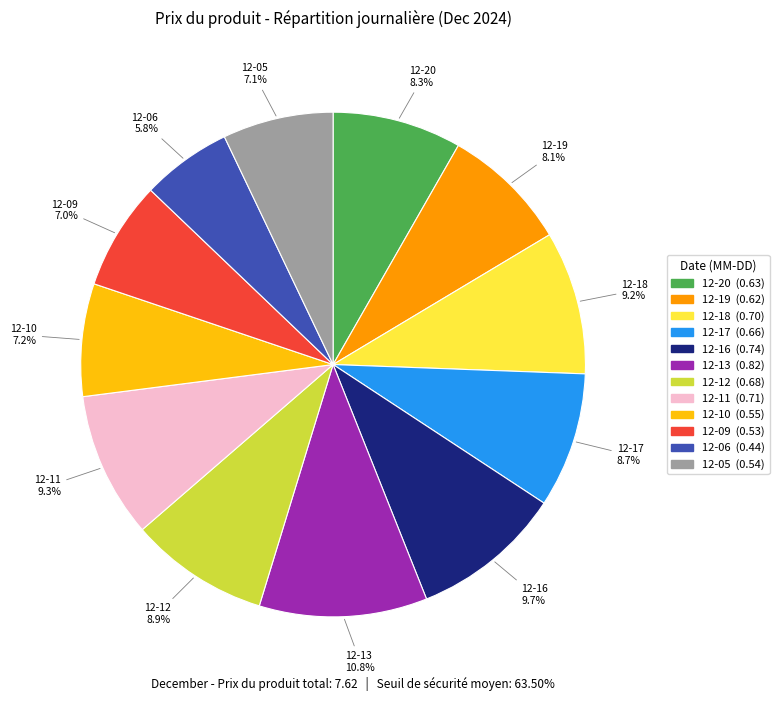

Is there a majority slice in this chart?

No